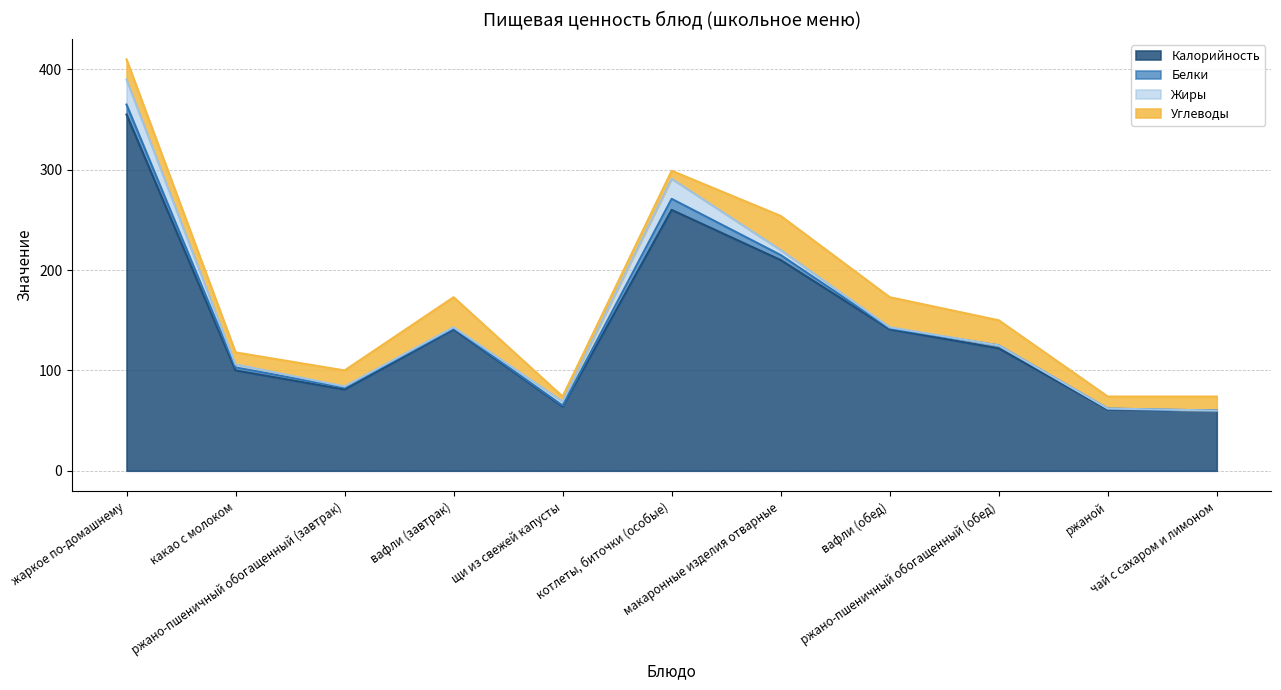

What is the value of the Калорийность point at the 3rd from the left?

81